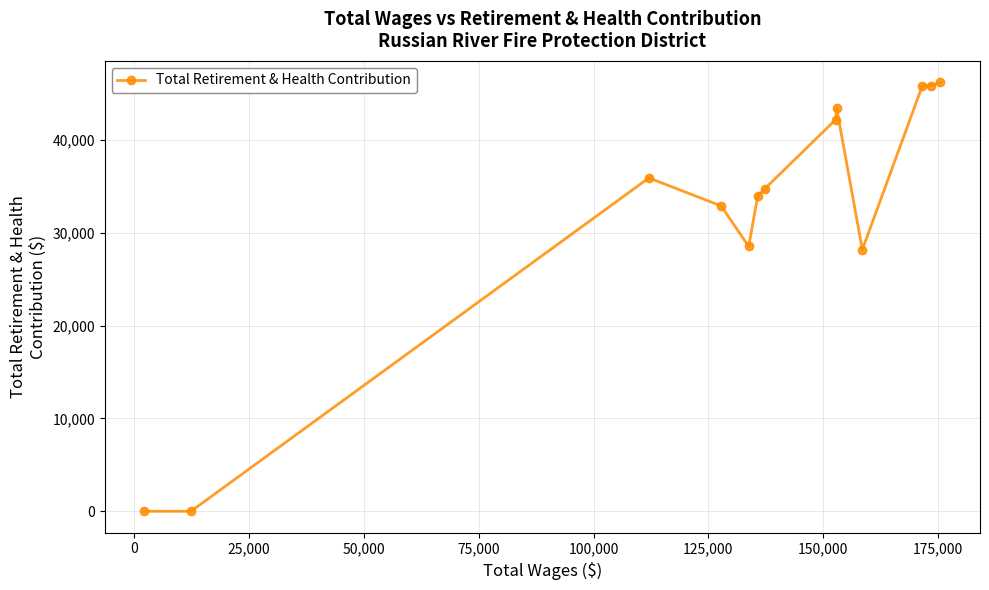

What is the average value?

32146